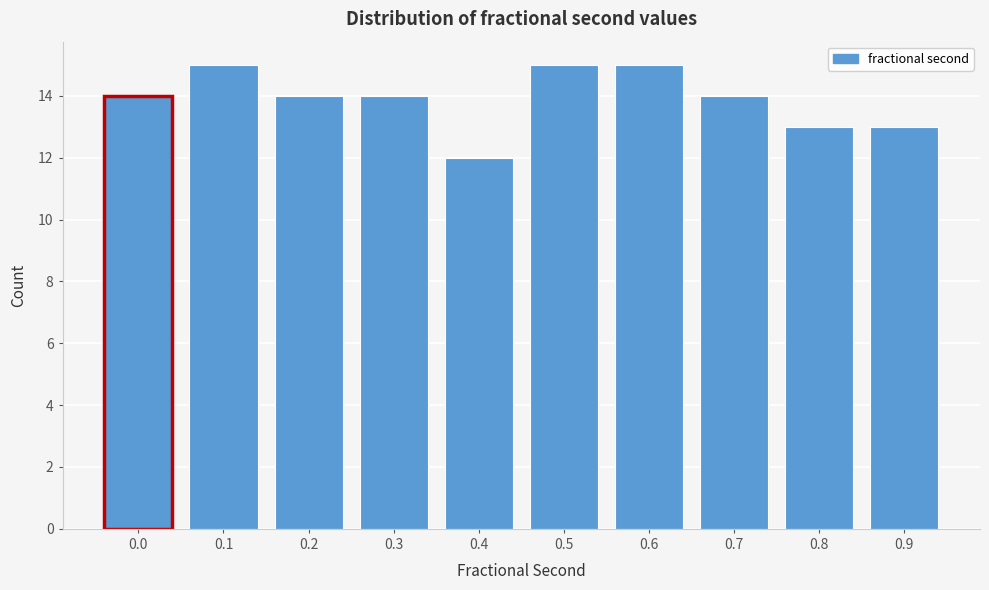

Reading left to right, extract all data points from this chart.

14	15	14	14	12	15	15	14	13	13